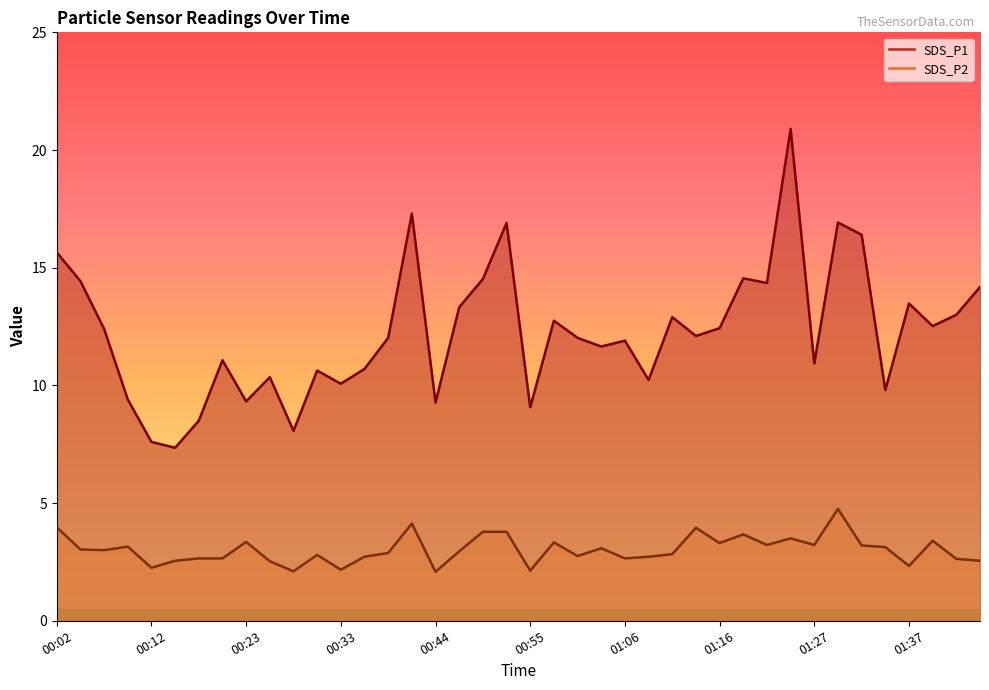

Does the chart have visible grid lines?

No